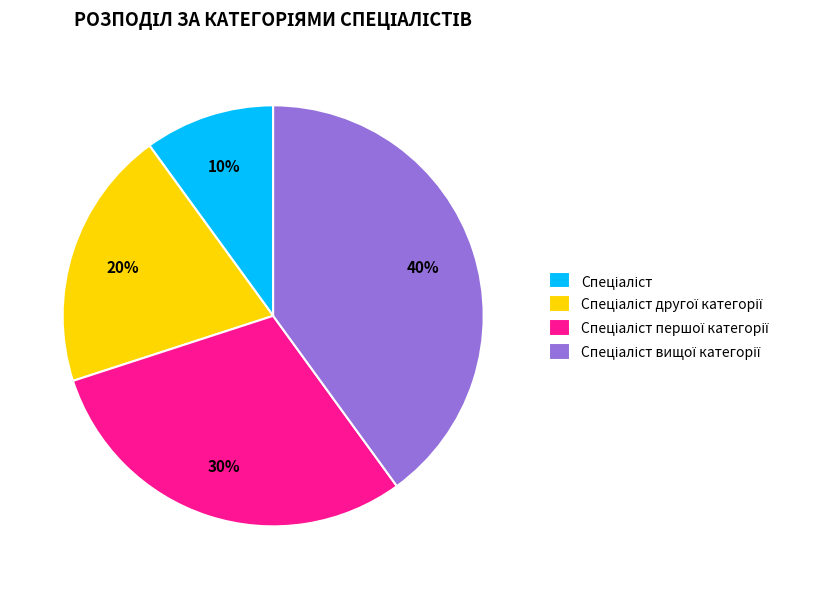

To the nearest percent, what is the difference between the largest and smallest slice percentages?

30%